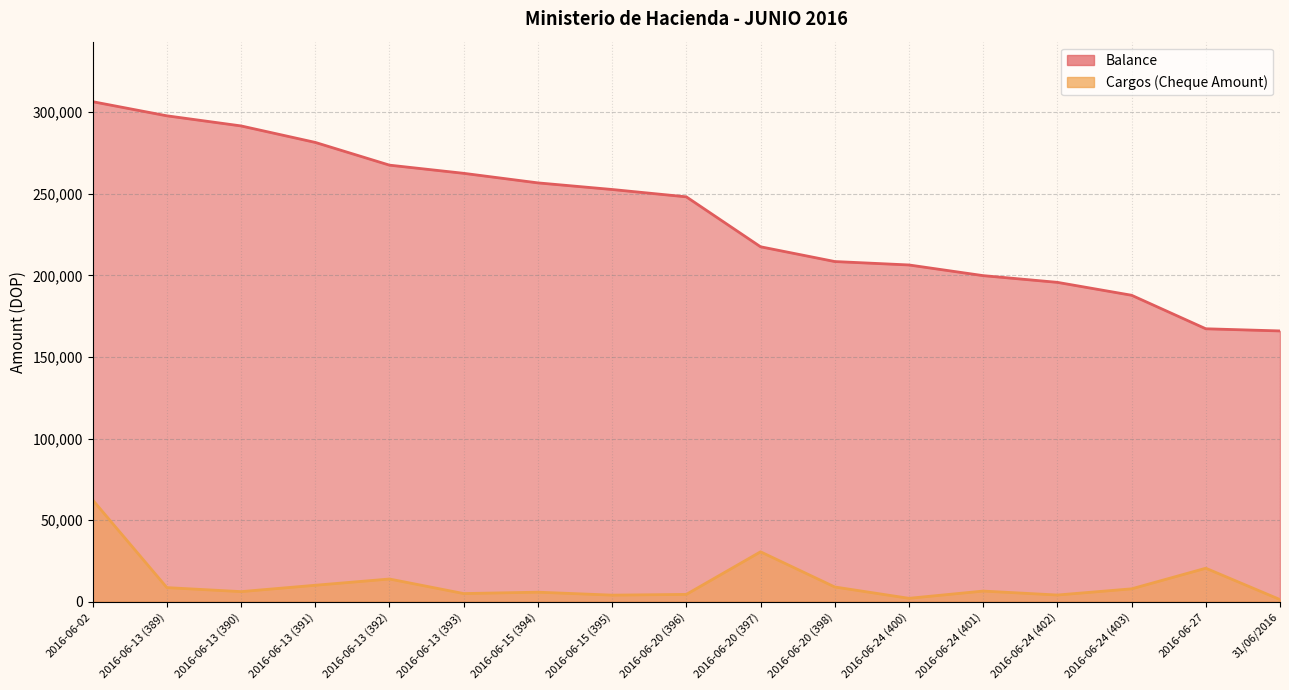

Read the Cargos (Cheque Amount) value at 2016-06-20 (398).

9048.2